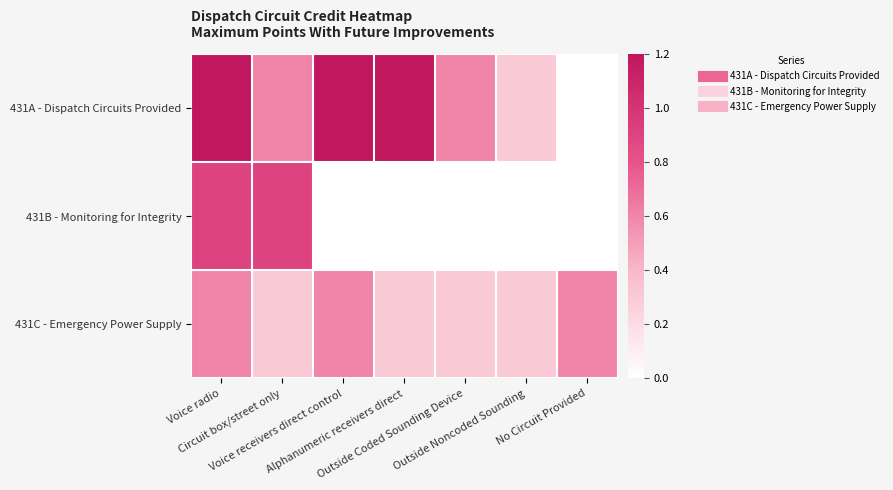

At which category is the sum across all series the highest?

Voice radio